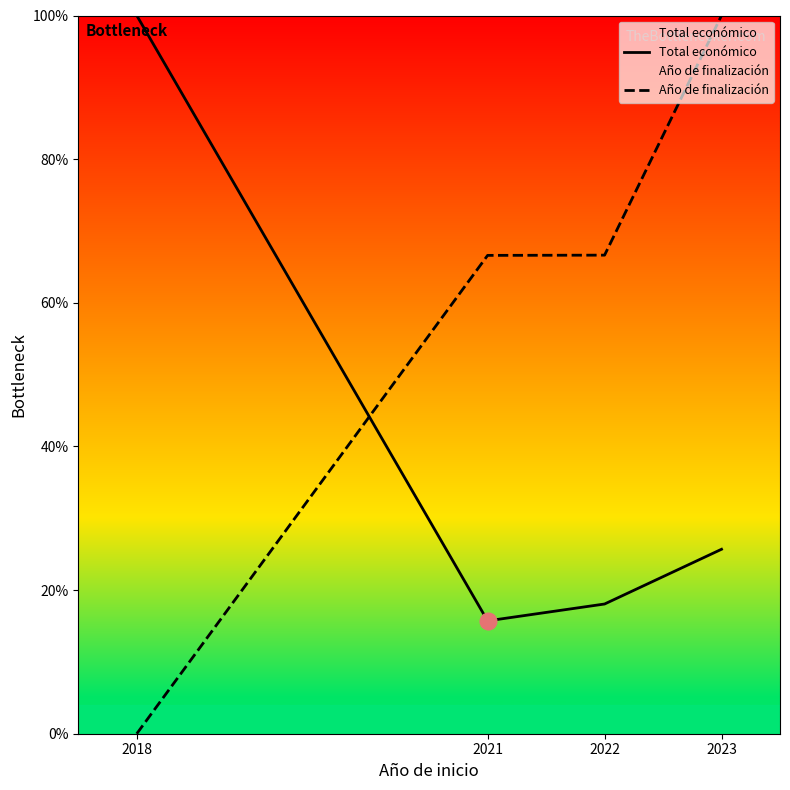

Where do Total económico and Año de finalización first cross each other?

2018 and 2021